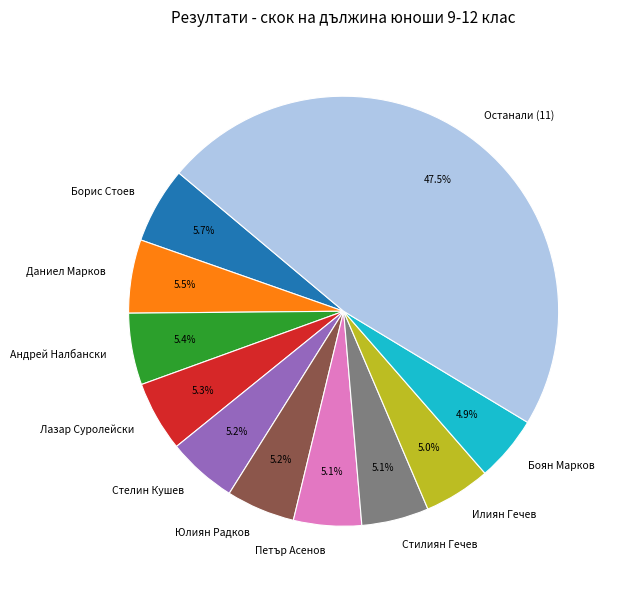

Approximately how many times larger is the value at Боян Марков compared to Андрей Налбански?

0.9